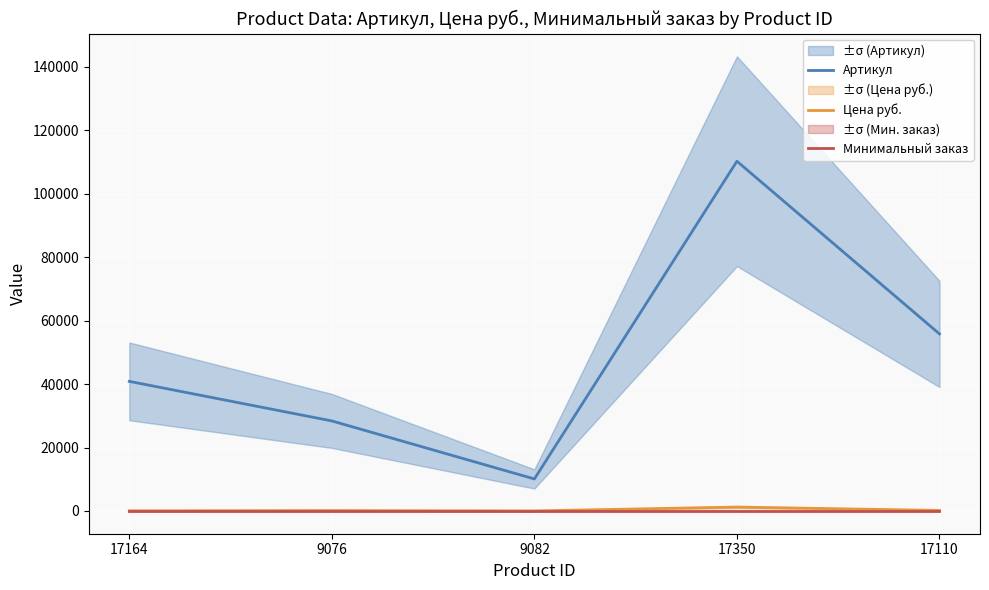

The value of Минимальный заказ at 9082 is 2. True or false?

False